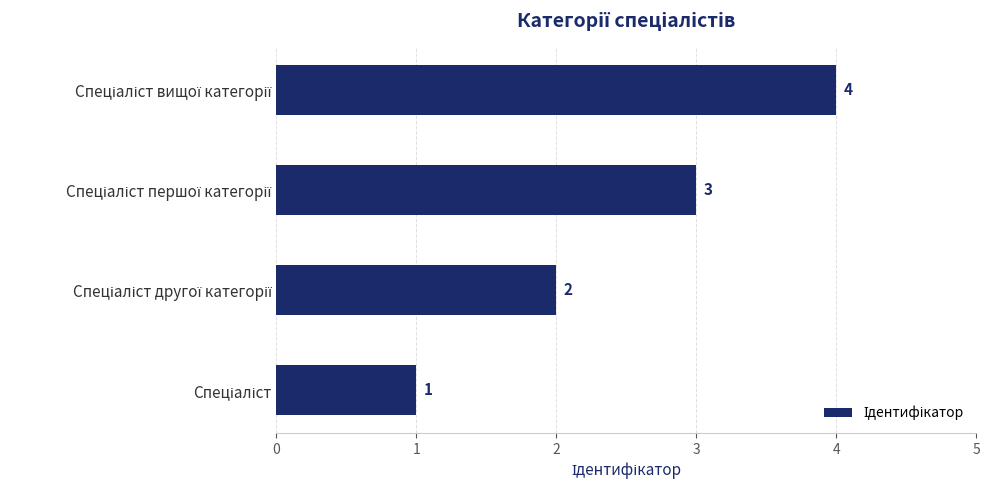

What is the greatest value displayed?

4